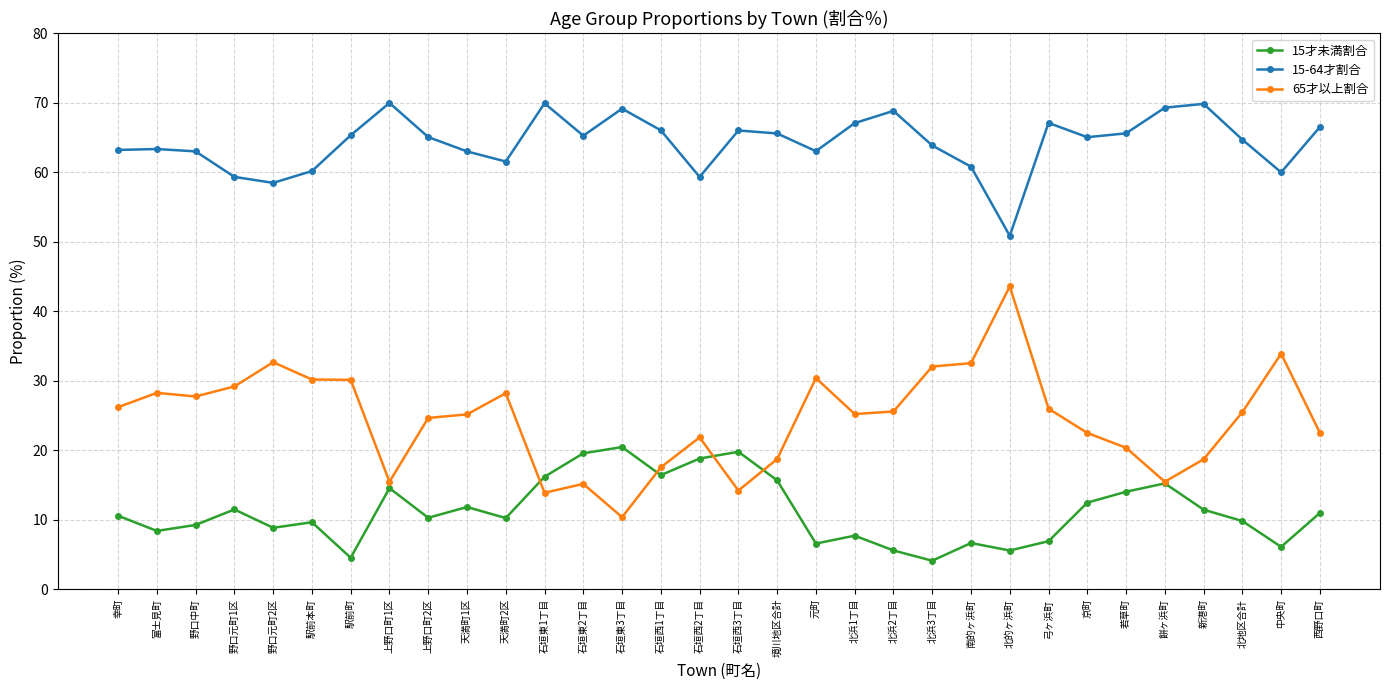

Count the number of data series in this chart.

3